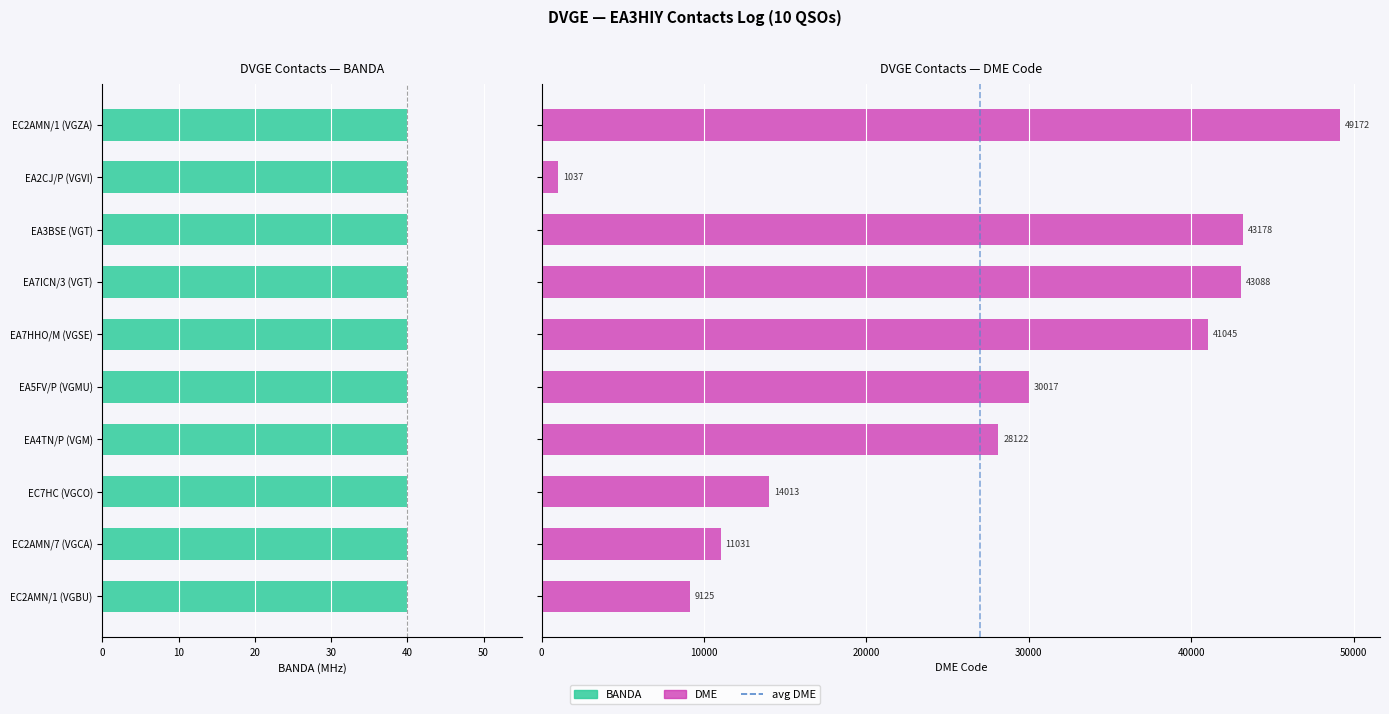

The DME series shows 16011.1 at EA7ICN/3 (VGT). True or false?

False